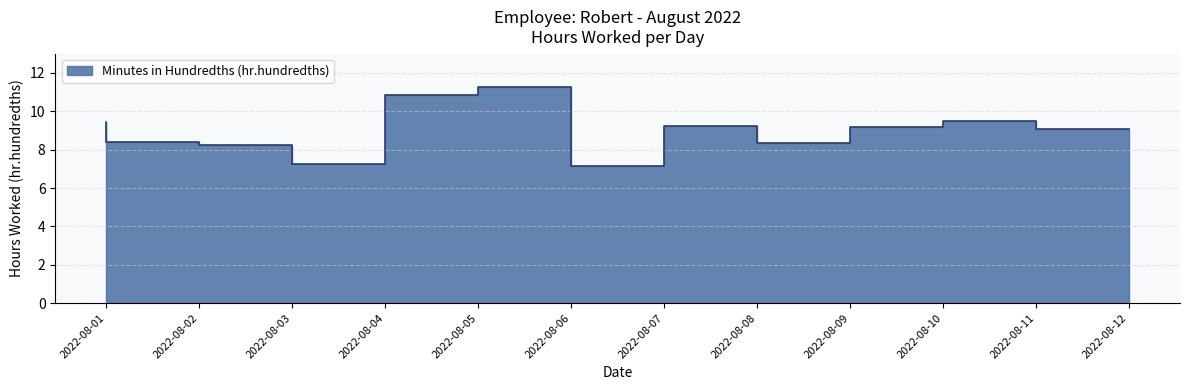

How many data points are above 9?

7